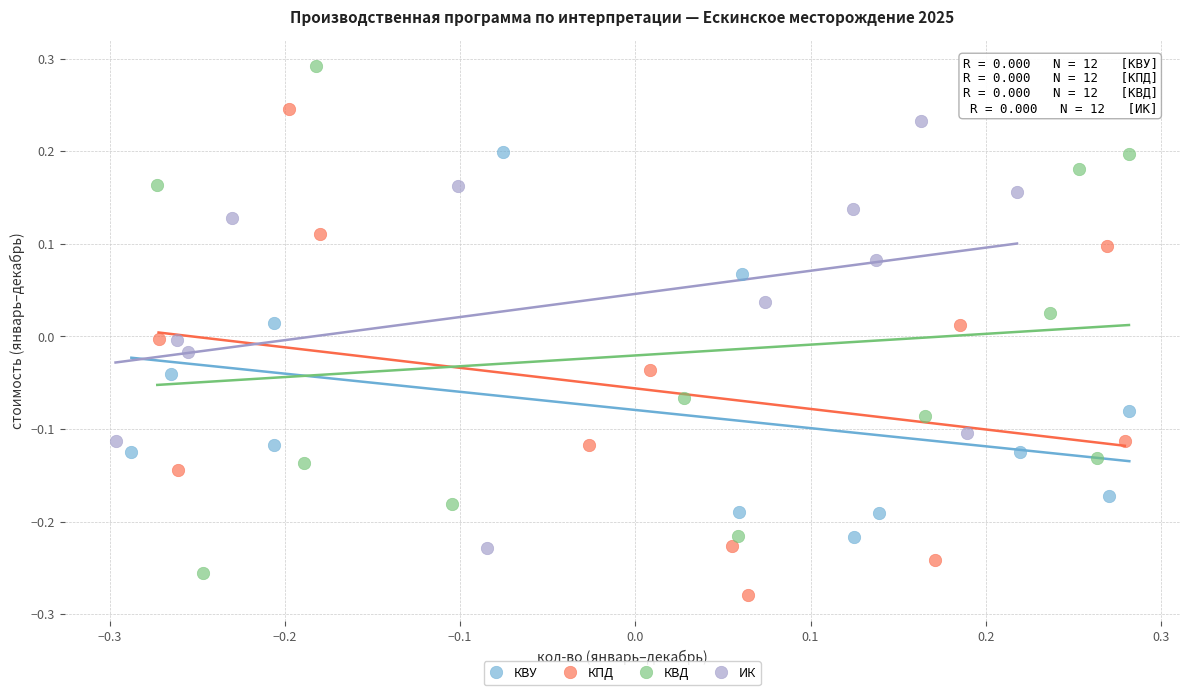

Which series reaches the minimum Y coordinate?

КПД